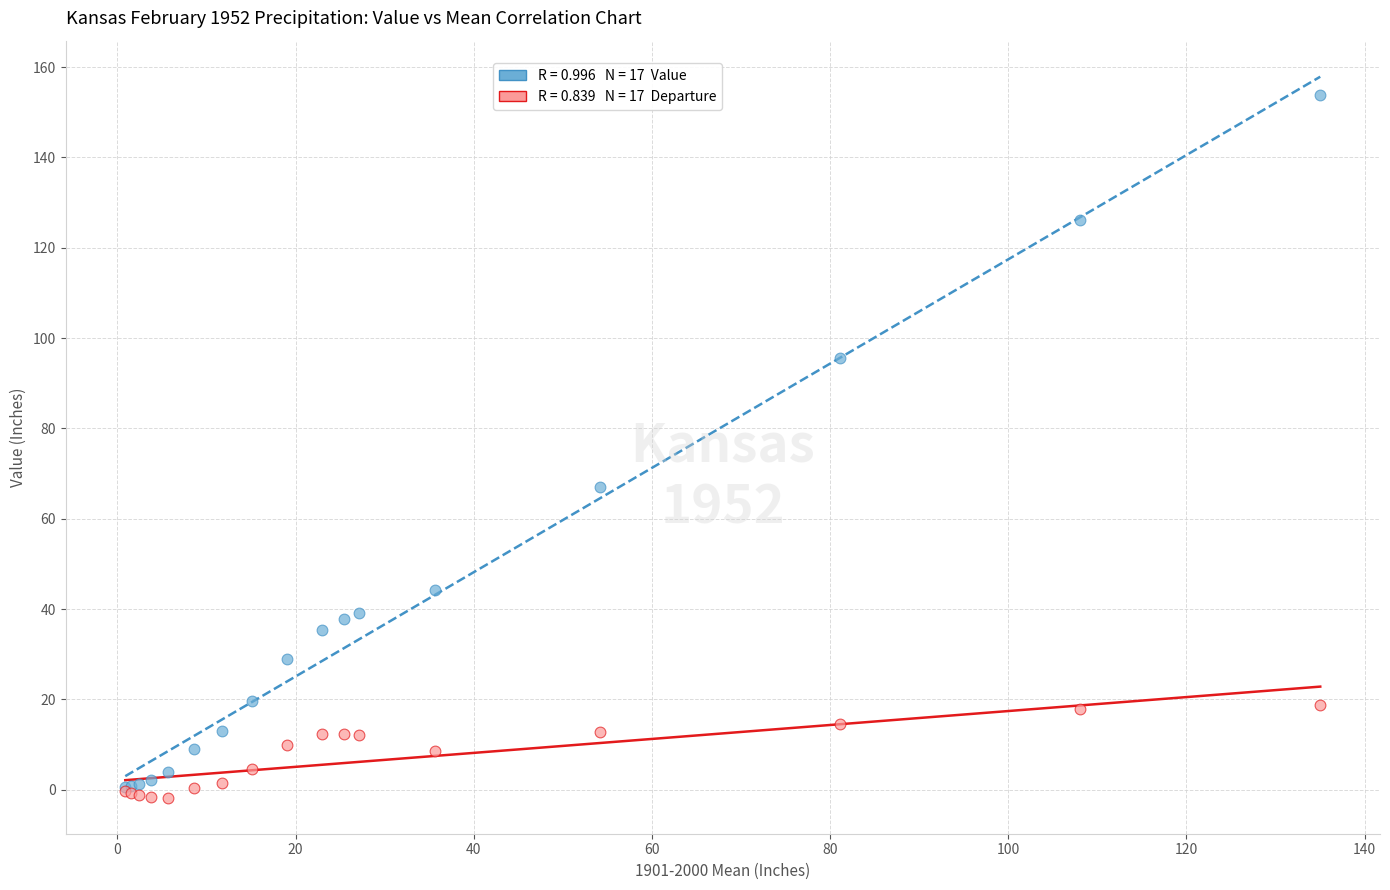

Across all series, what Y value is closest to 75?

66.9